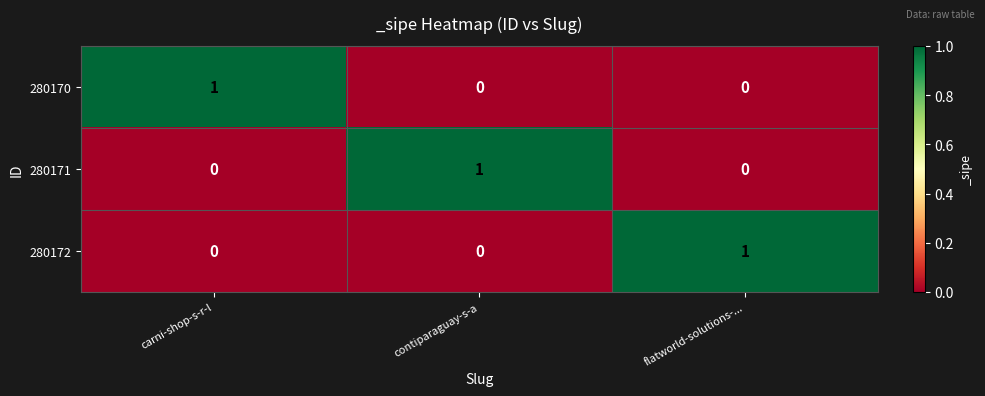

How many 280172 values are between 0 and 1?

3